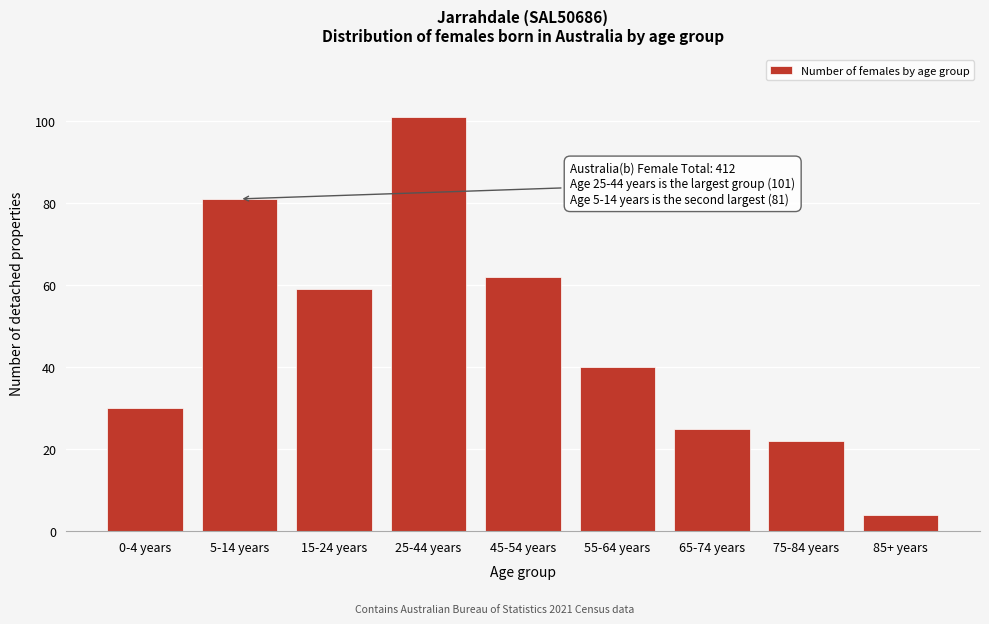

Reading left to right, extract all data points from this chart.

30	81	59	101	62	40	25	22	4